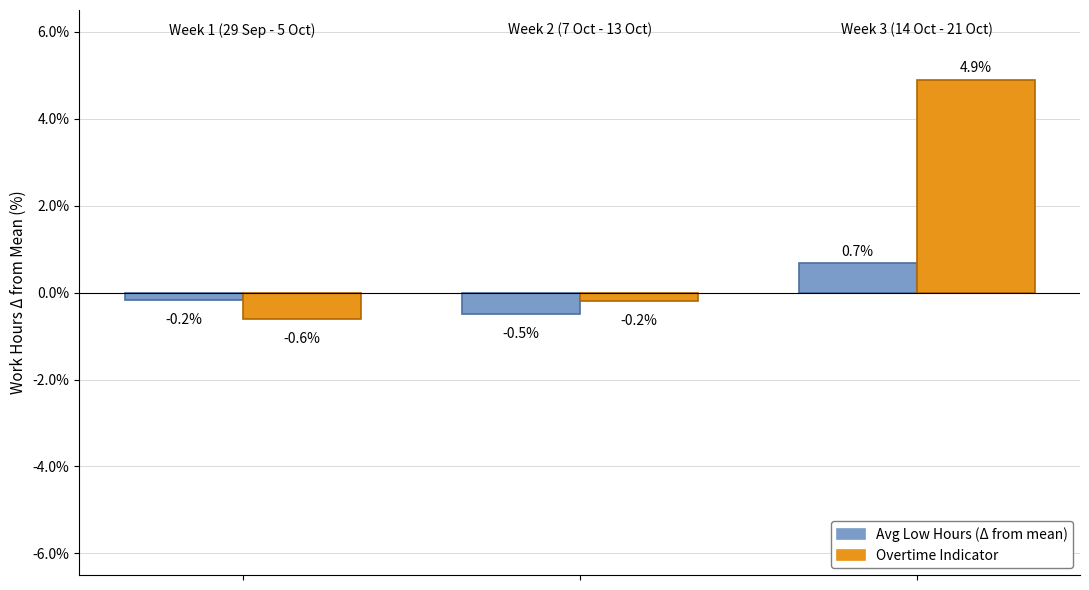

What is the sum of all Overtime Indicator values?

4.1